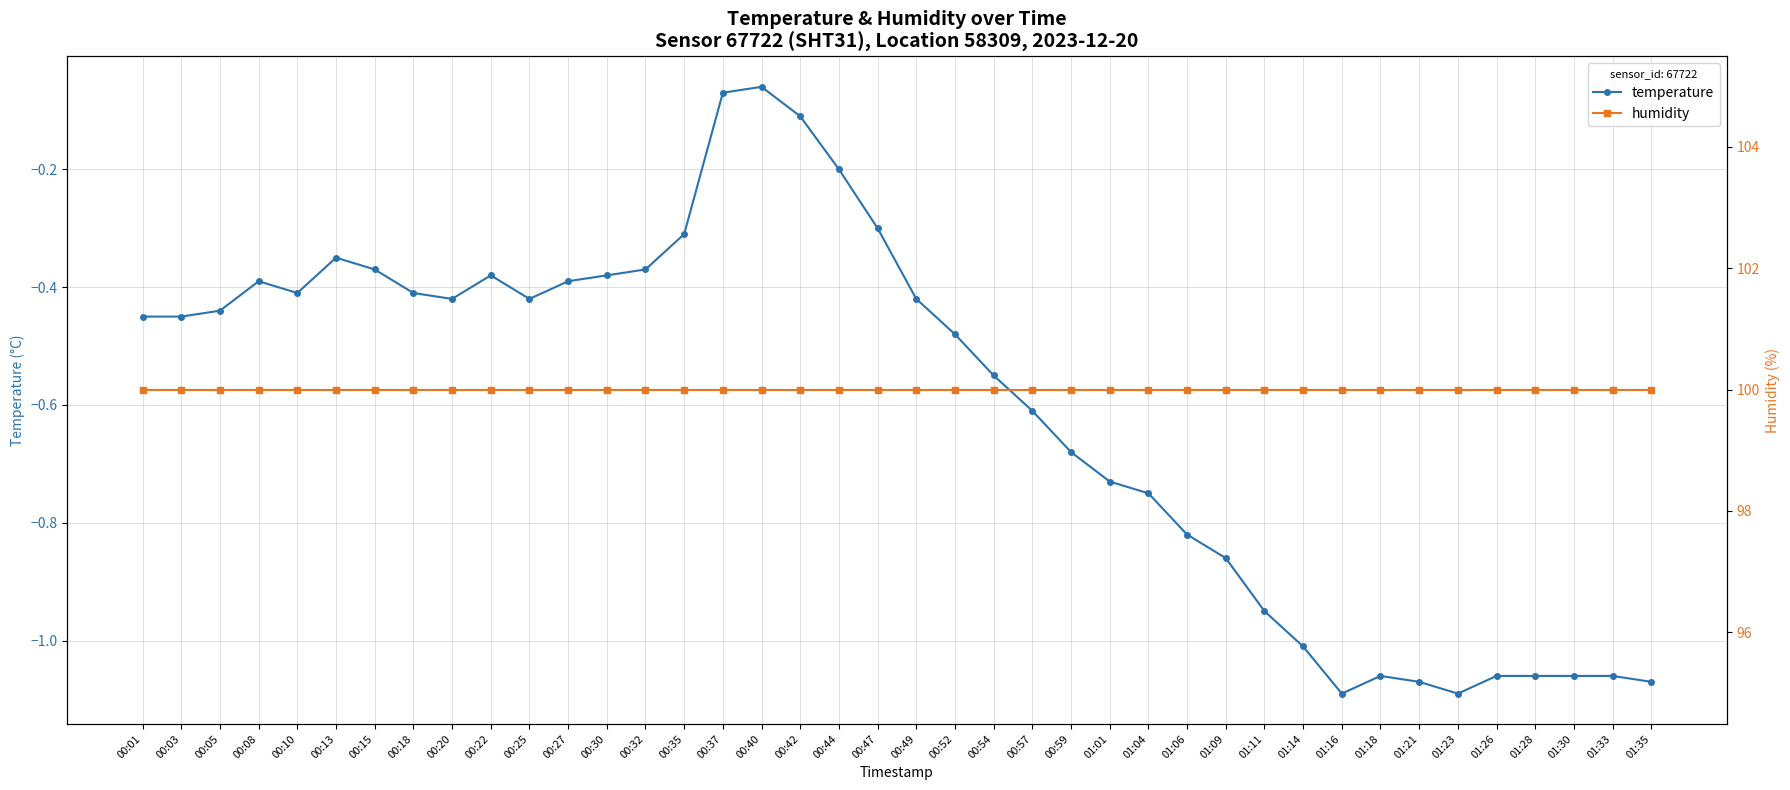

List the series in order of their peak value, highest first.

humidity, temperature